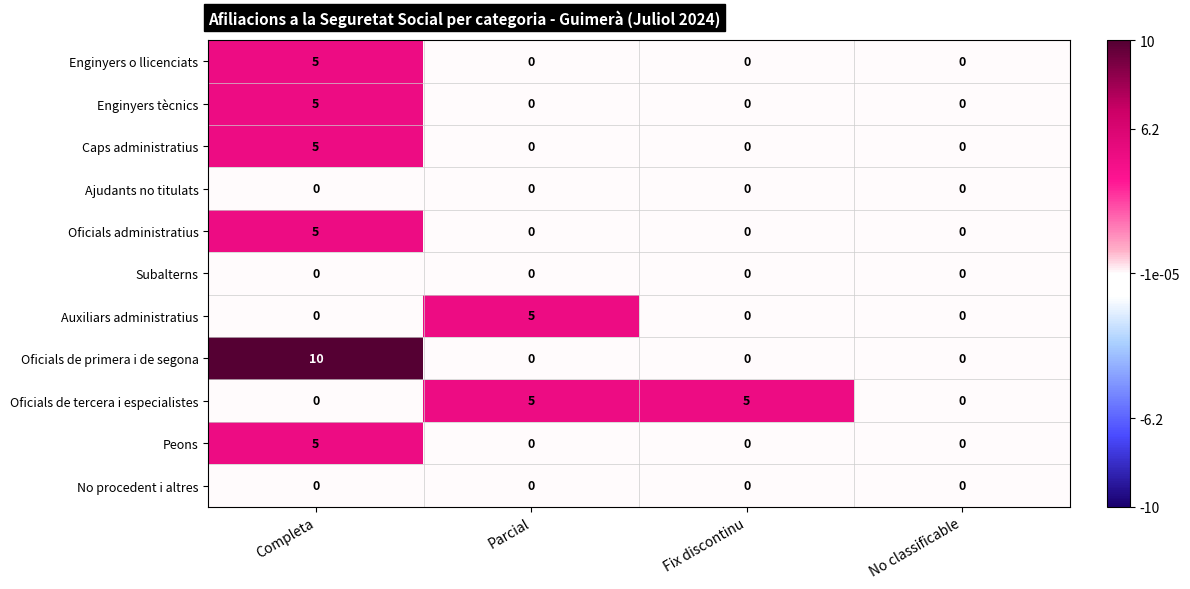

At which category is the sum across all series the highest?

Completa